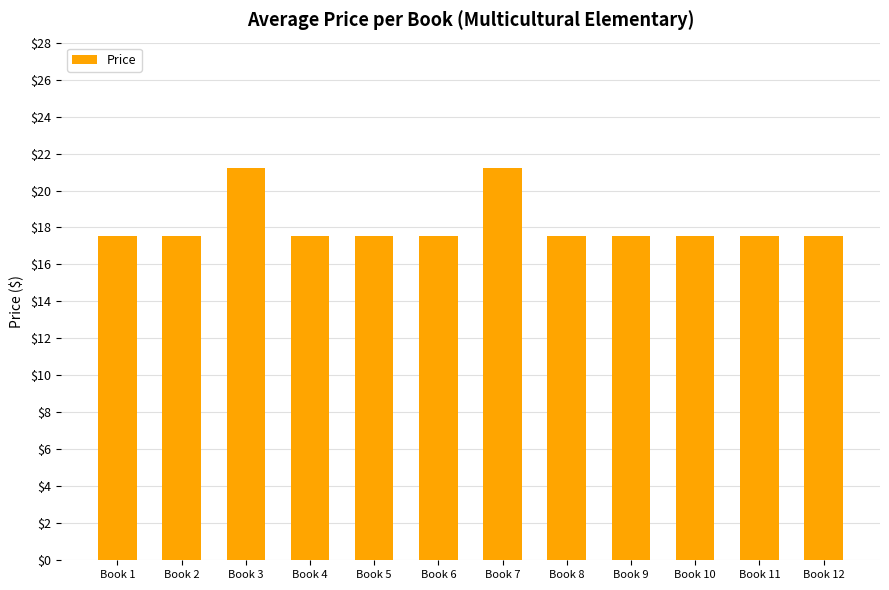

Count the values in the range 17 to 18.

10